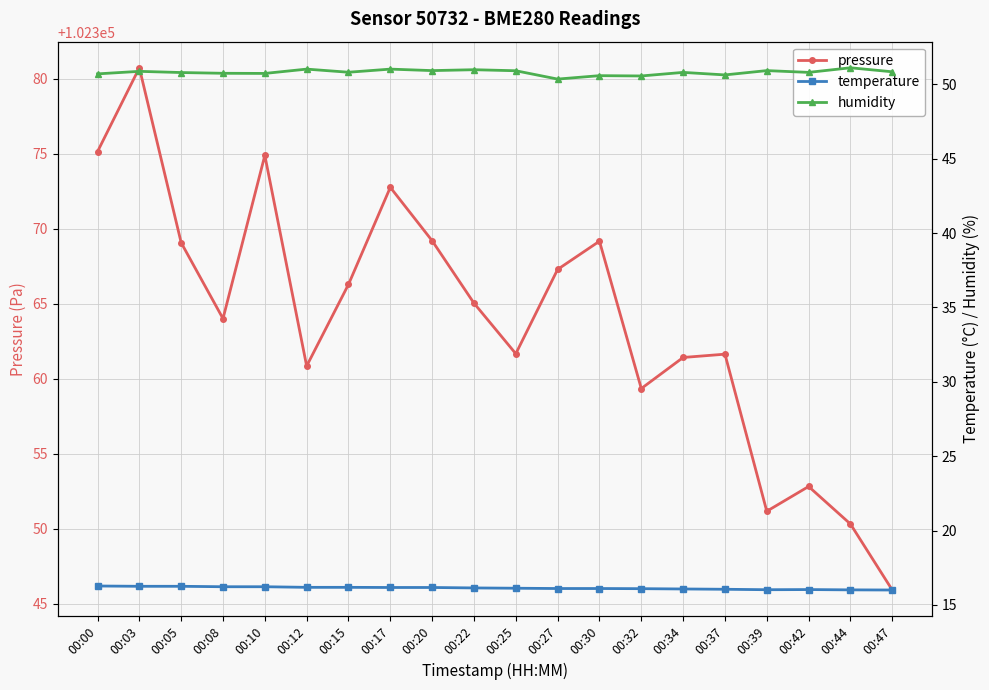

What are all the series names shown in the legend?

pressure, temperature, humidity